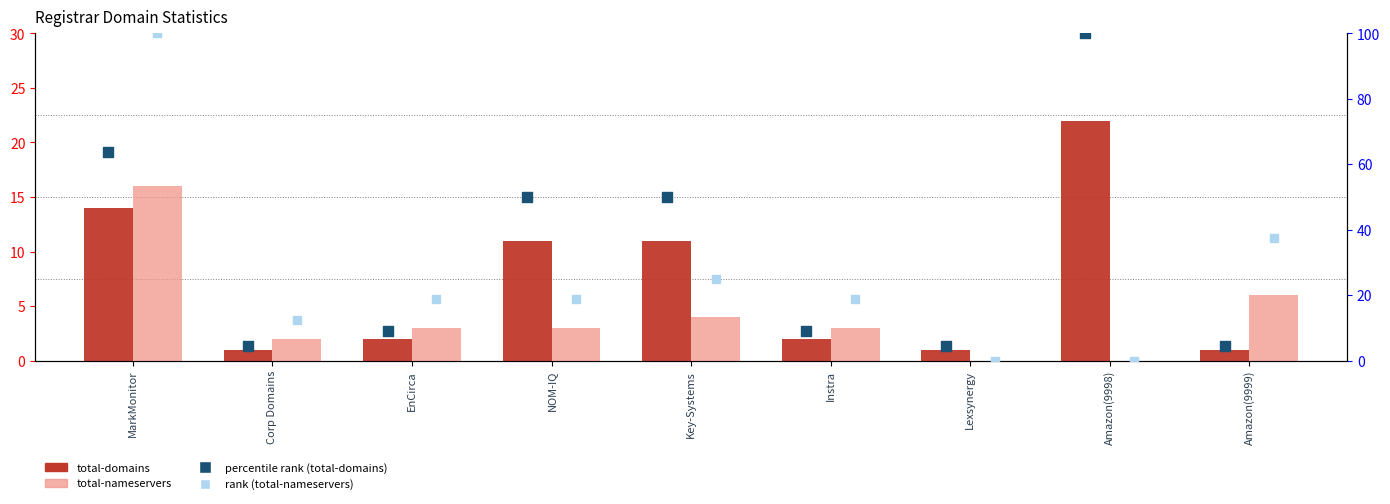

Which series has the largest total across all categories?

percentile rank (total-domains)